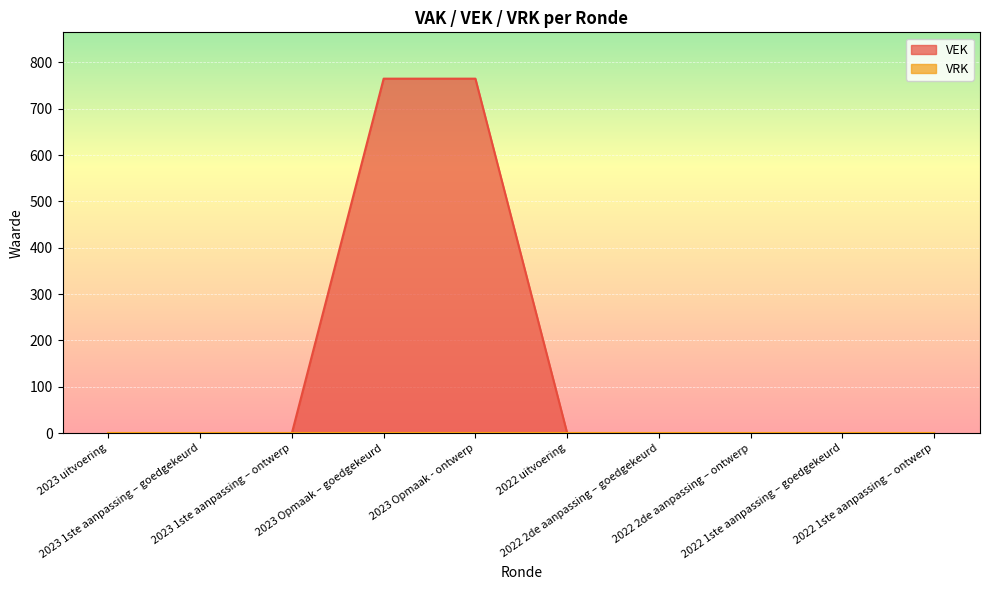

What is the difference between the maximum and second lowest values?

765